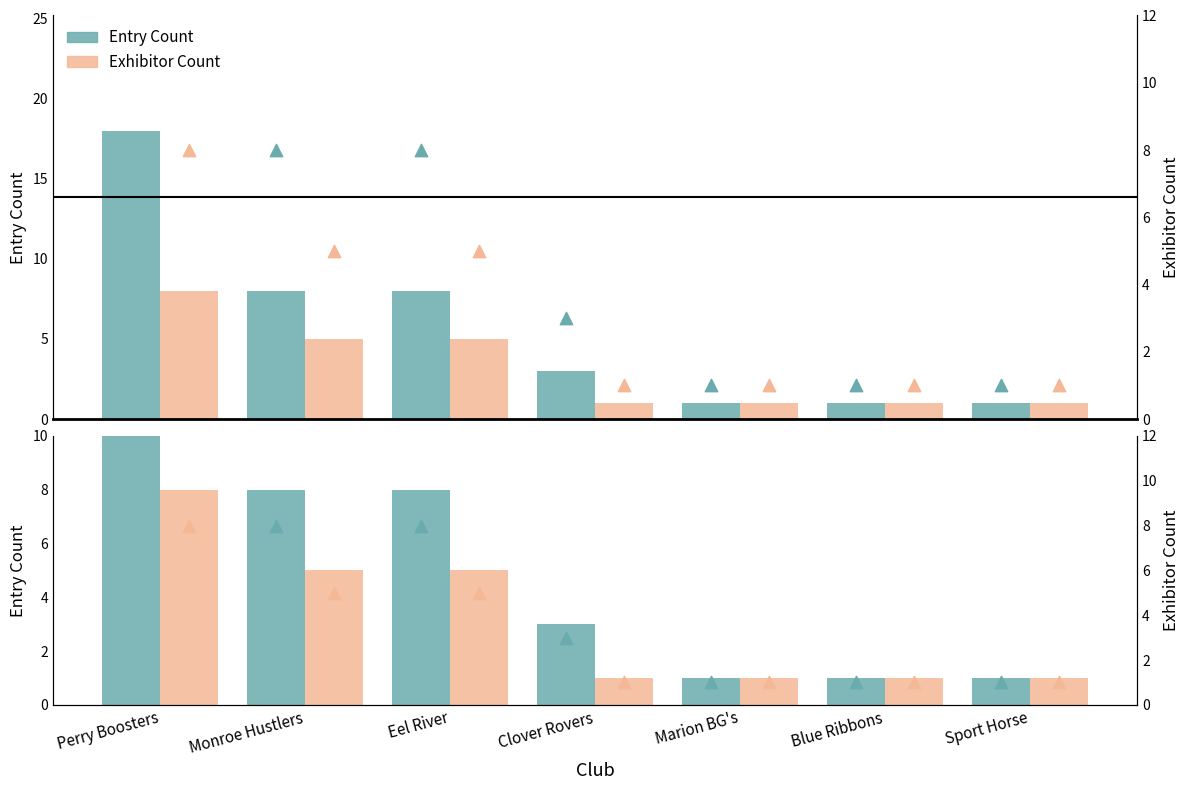

Which series contains the highest Y value?

Entry Count